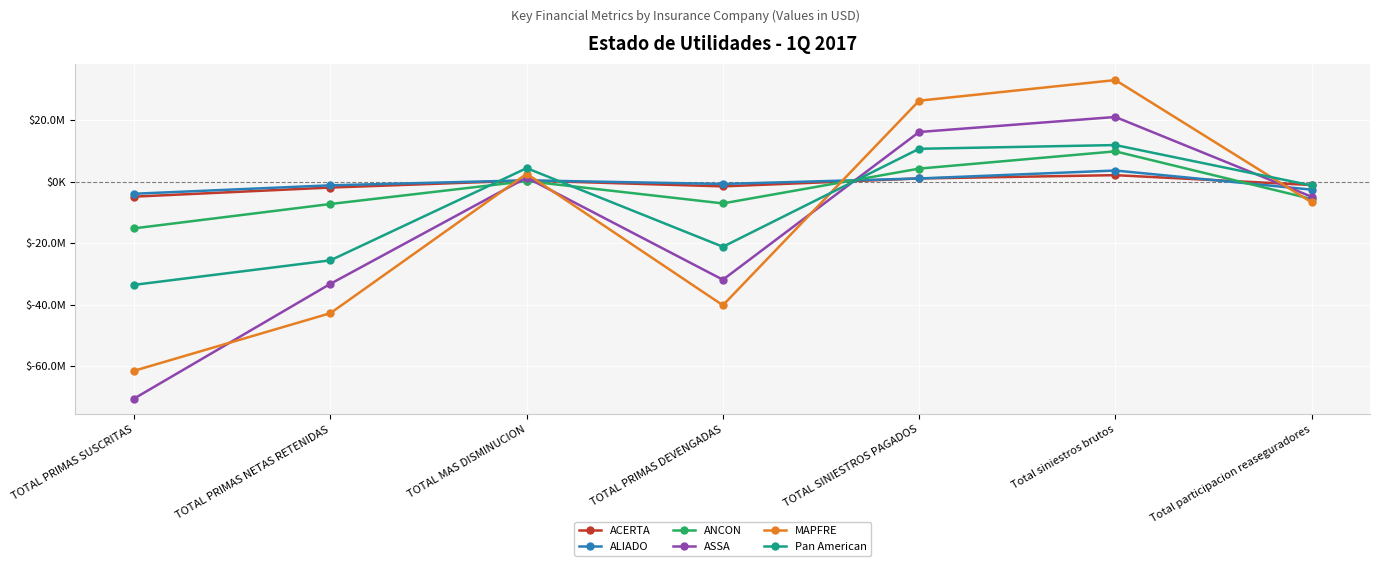

Is this an area chart (filled region under the line)?

No